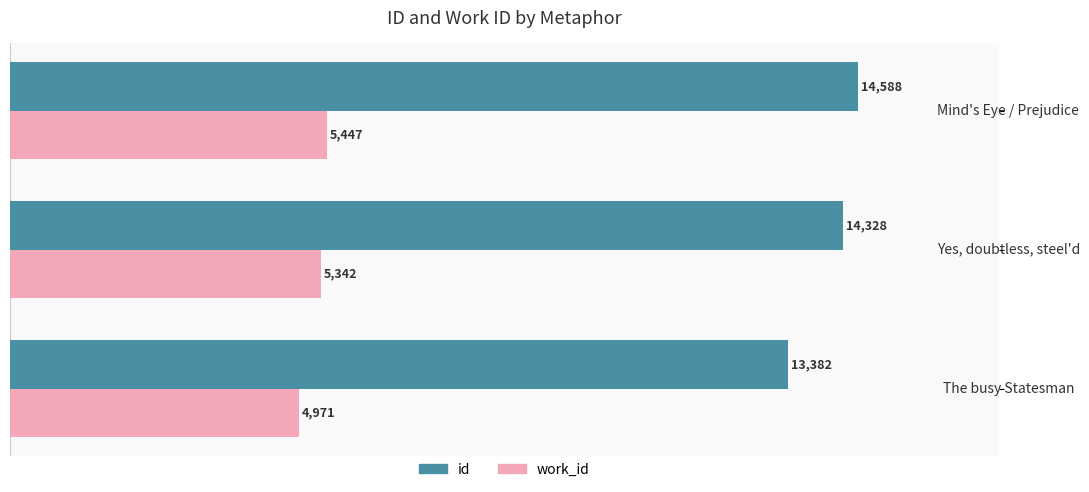

List the series in order of their overall mean, highest first.

id, work_id